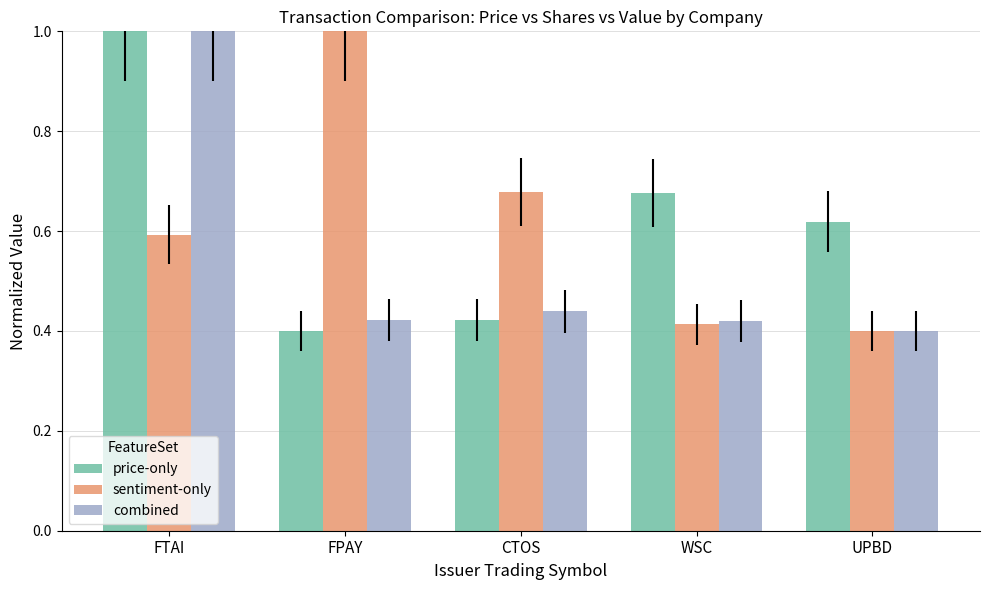

At FPAY, list the series in order from largest to smallest.

sentiment-only, combined, price-only